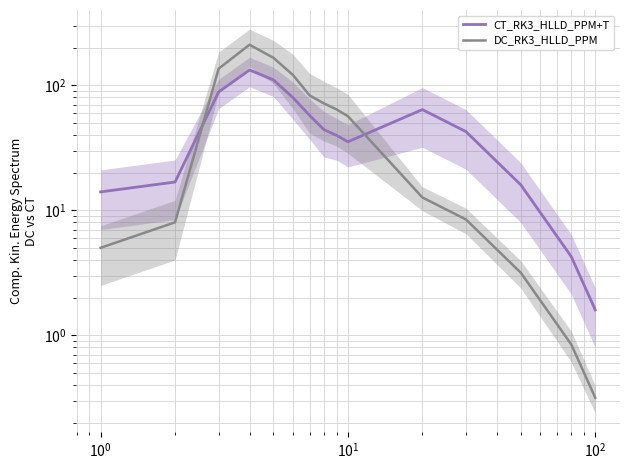

Which series ends up on top after the final intersection of CT_RK3_HLLD_PPM+T and DC_RK3_HLLD_PPM?

CT_RK3_HLLD_PPM+T